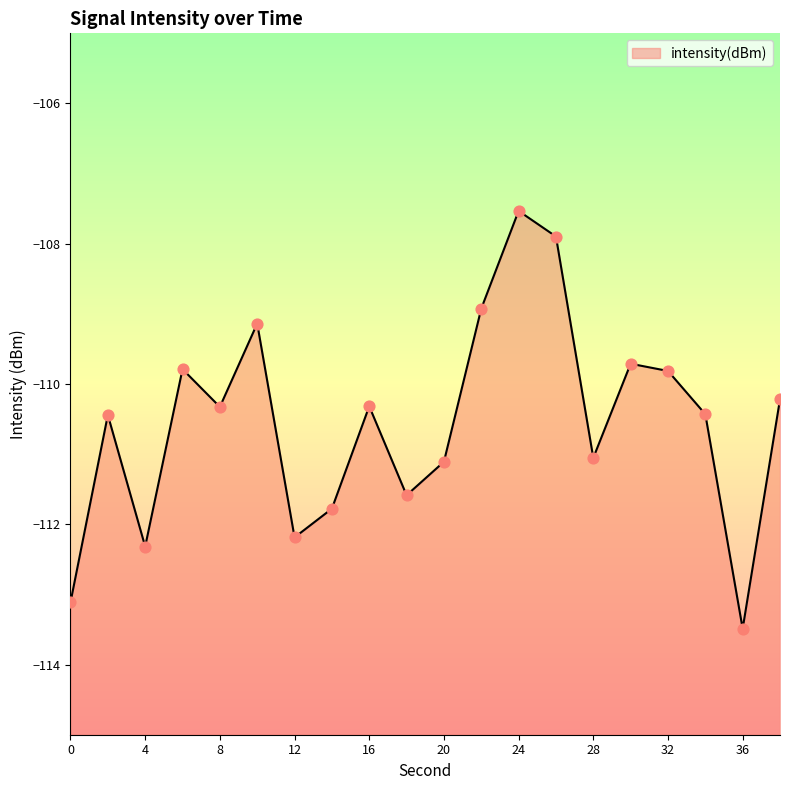

What is the change in value from 22 to 24?

+1.4